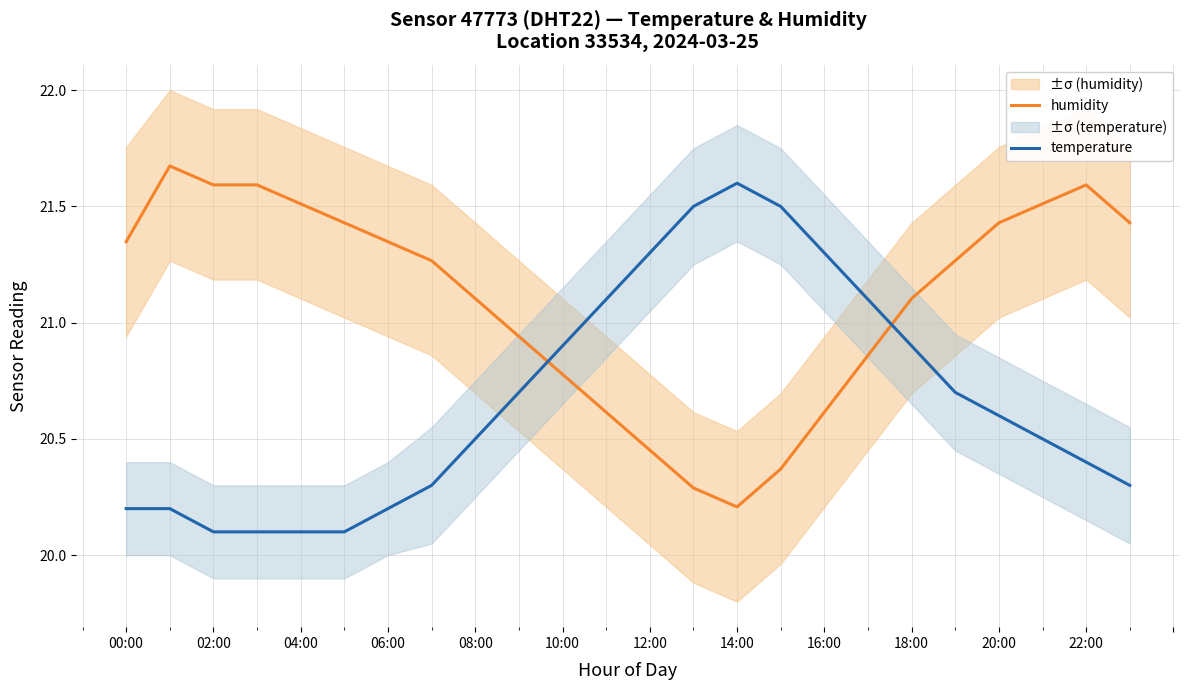

The humidity series shows 21.6 at 22:00. True or false?

True